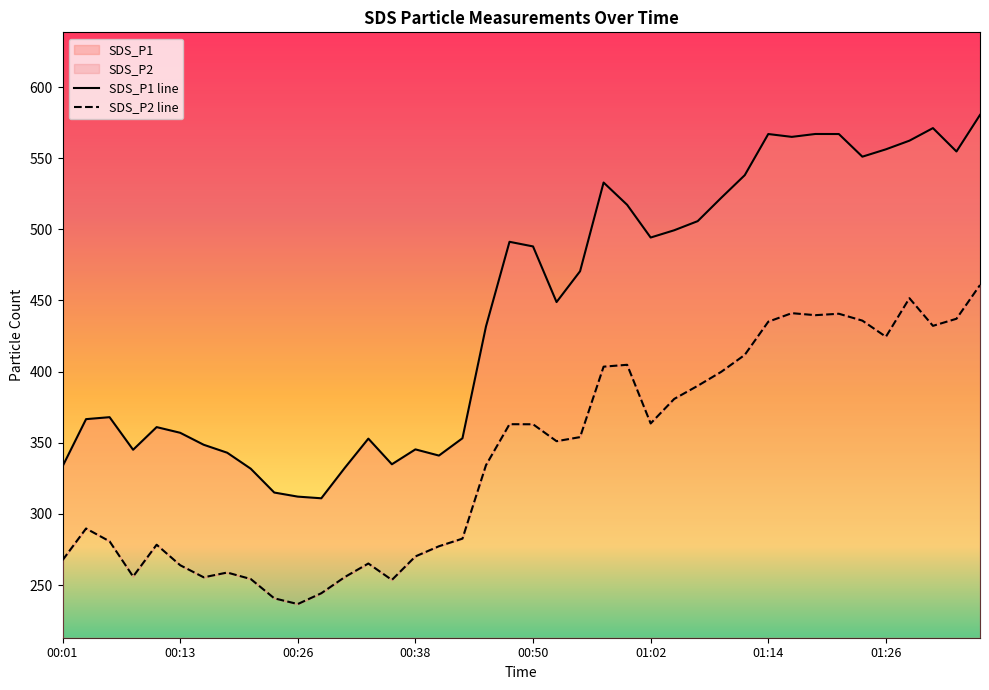

True or false: SDS_P2 and SDS_P1 cross at least once.

False